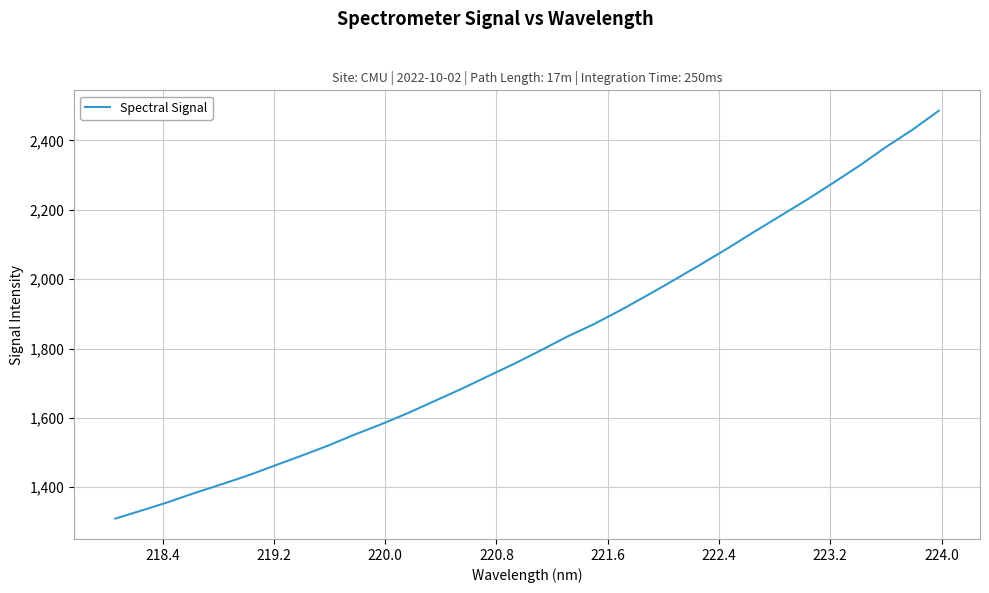

What is the greatest value displayed?

2485.8